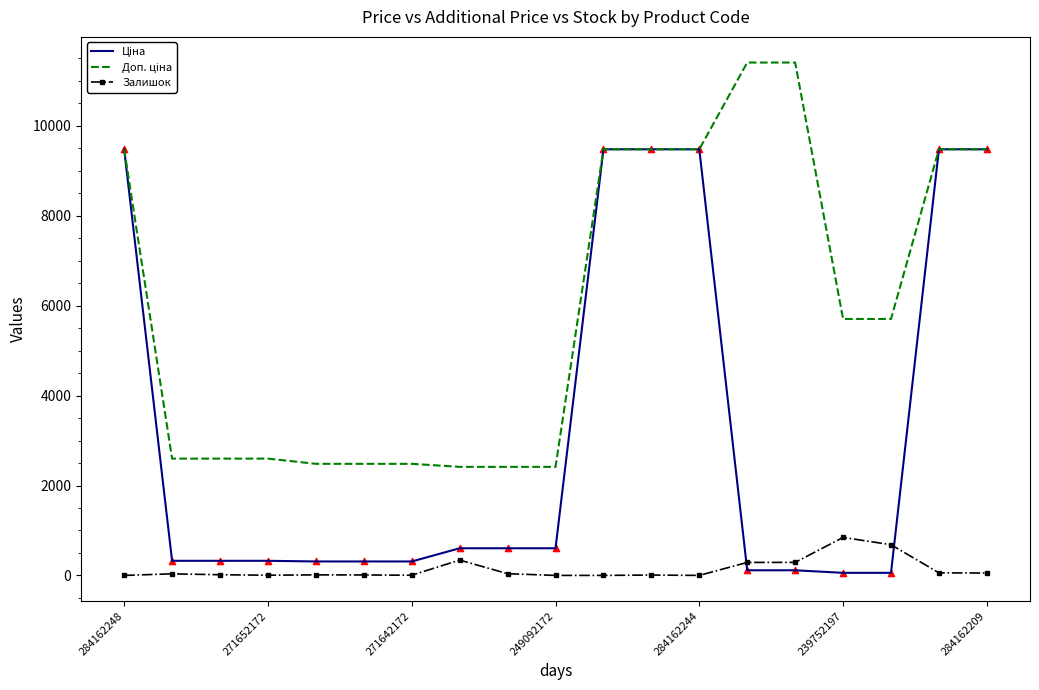

What is the greatest value displayed?

11410.0